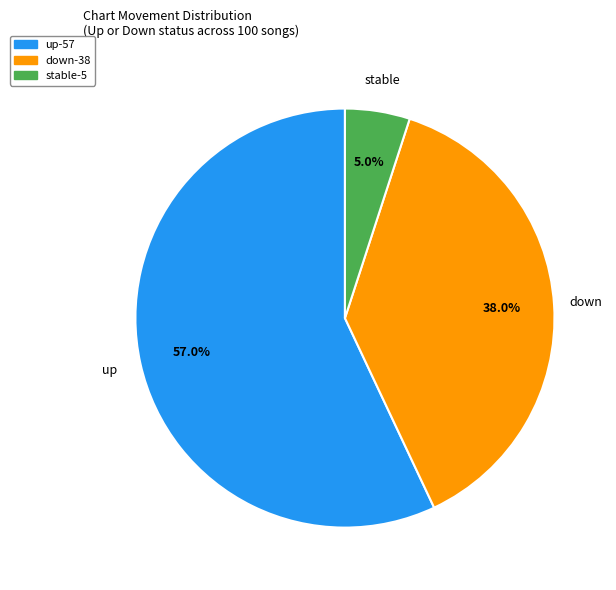

Is there any slice that represents more than half of the pie?

Yes